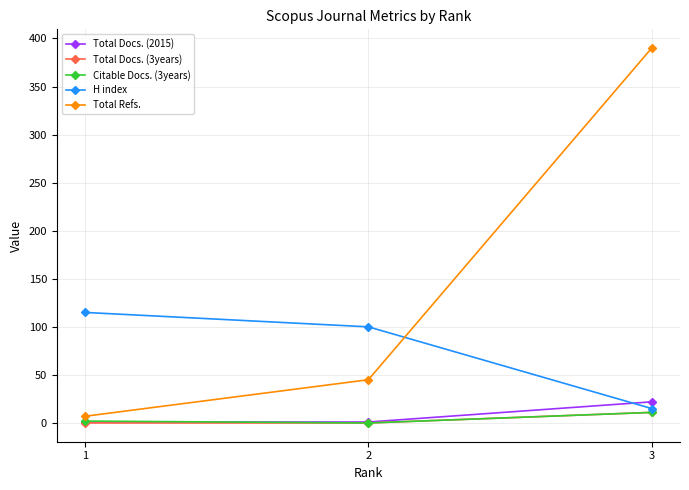

What is the sum of all Citable Docs. (3years) values?

13